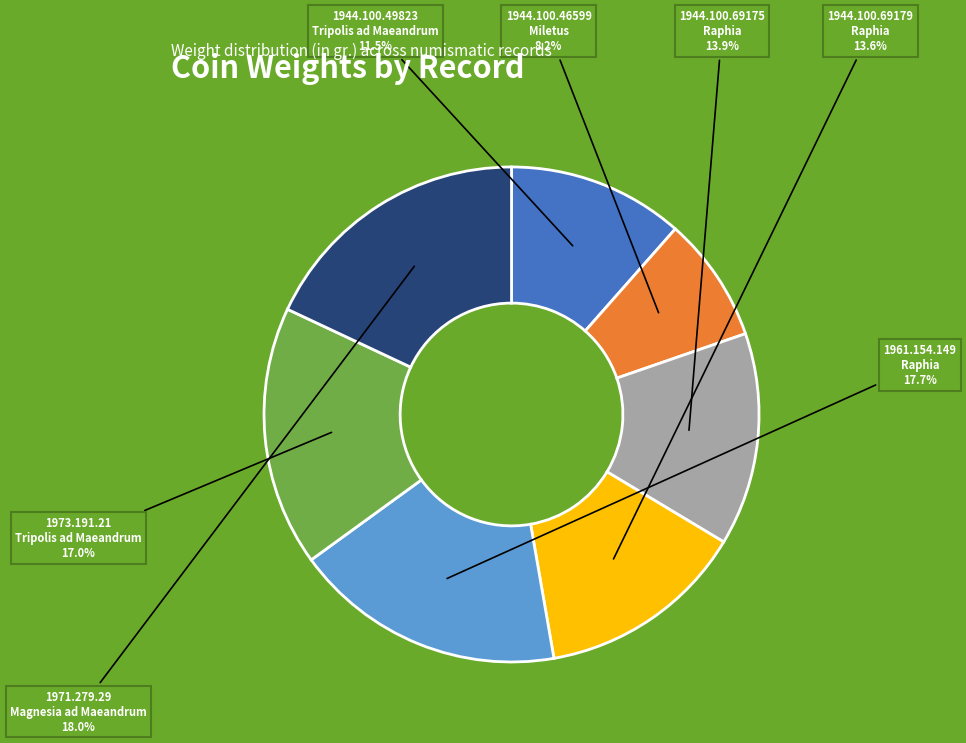

Does any single category account for the majority?

No